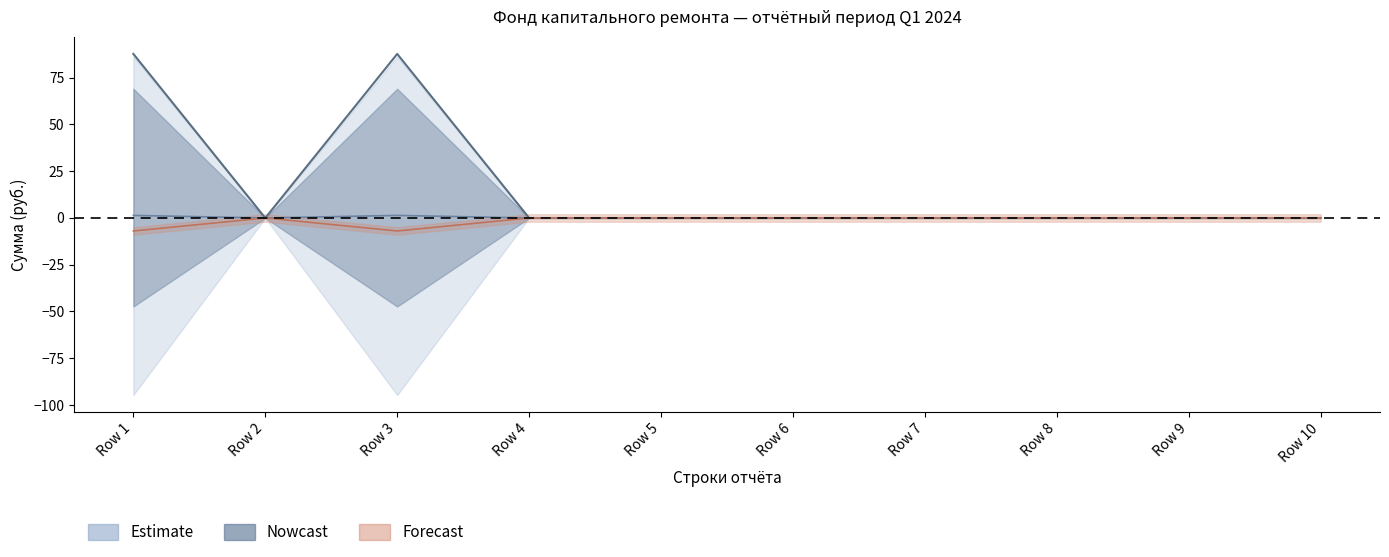

Which has a higher value, Row 3 or Row 10?

Row 3